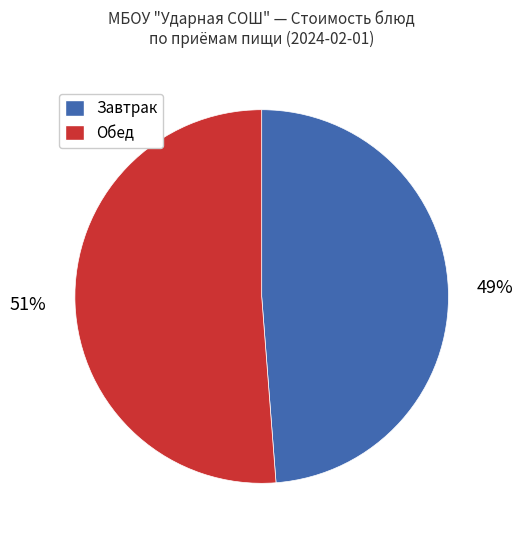

To the nearest percent, what is the difference between the largest and smallest slice percentages?

2%